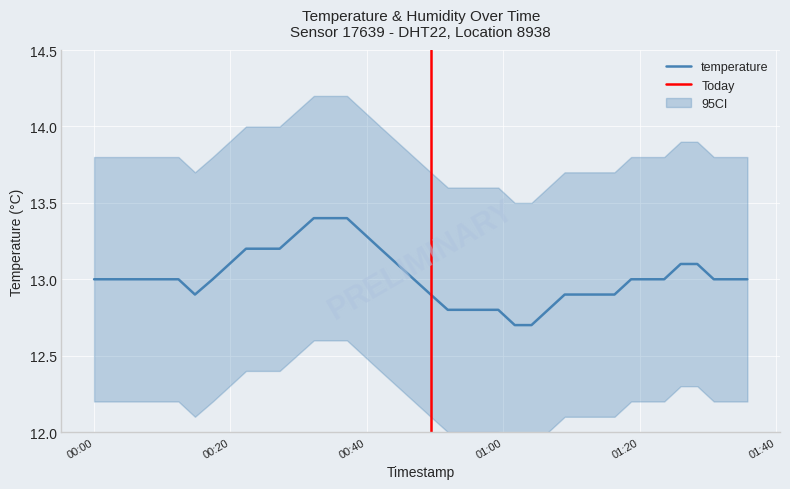

At which category does the chart reach its peak across all series?

2024-03-02T00:32:13